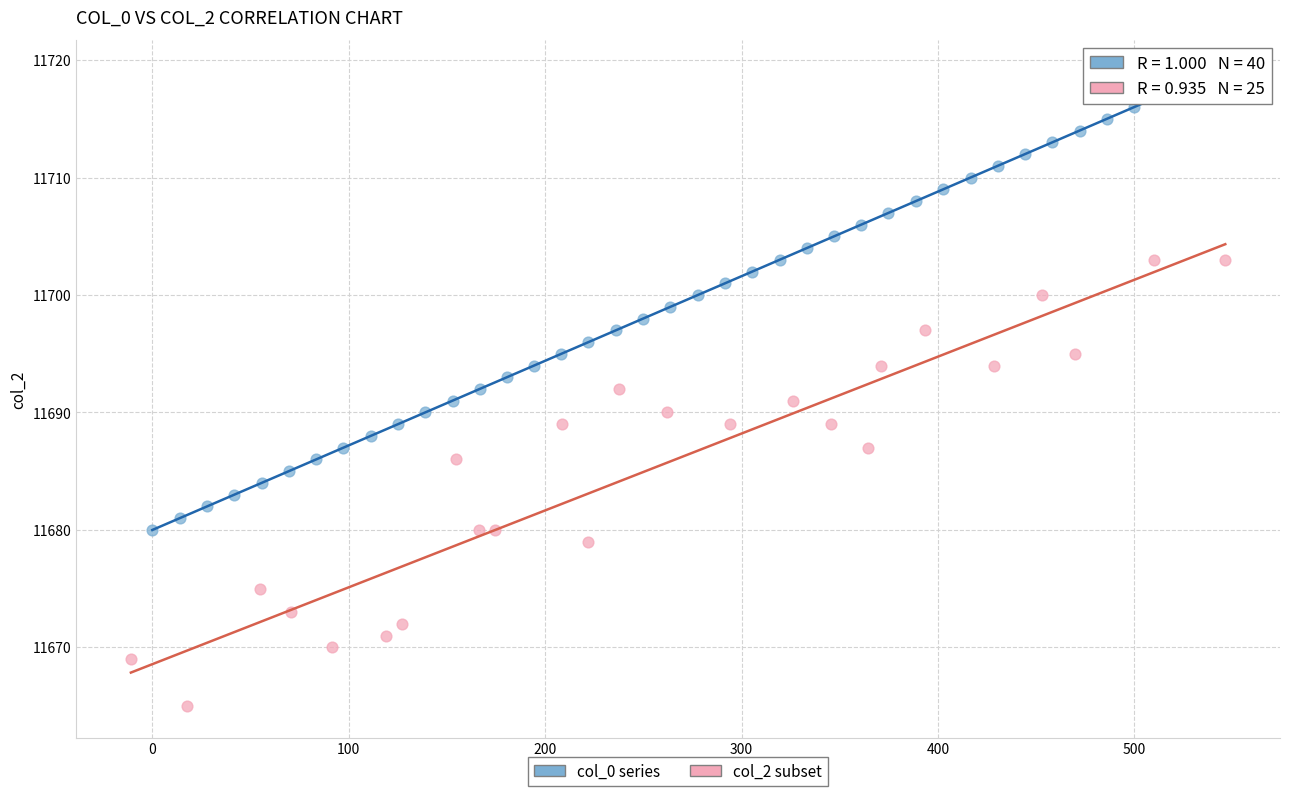

Which series reaches the minimum Y coordinate?

col_2 subset